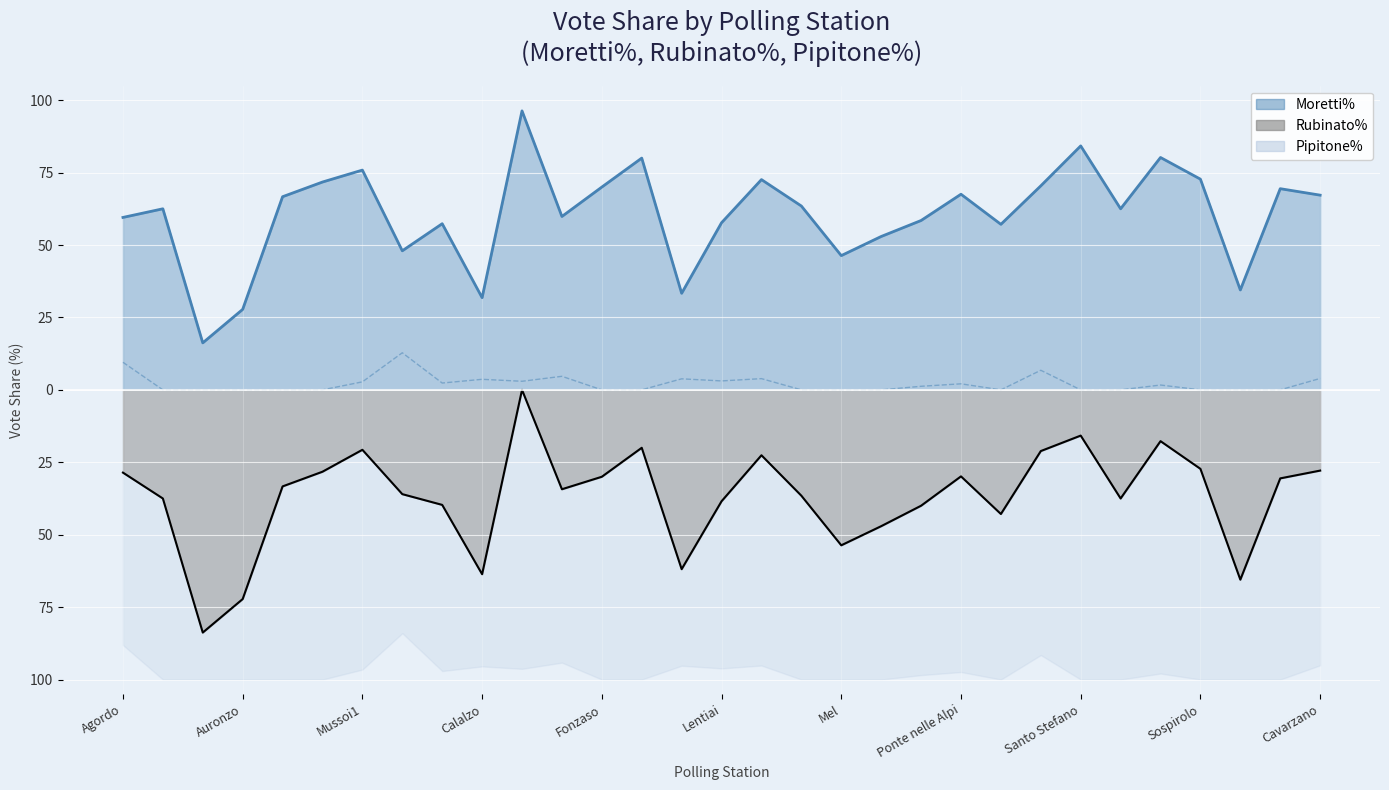

What is the spread (max minus min) of values at Quero Vas?

100.0